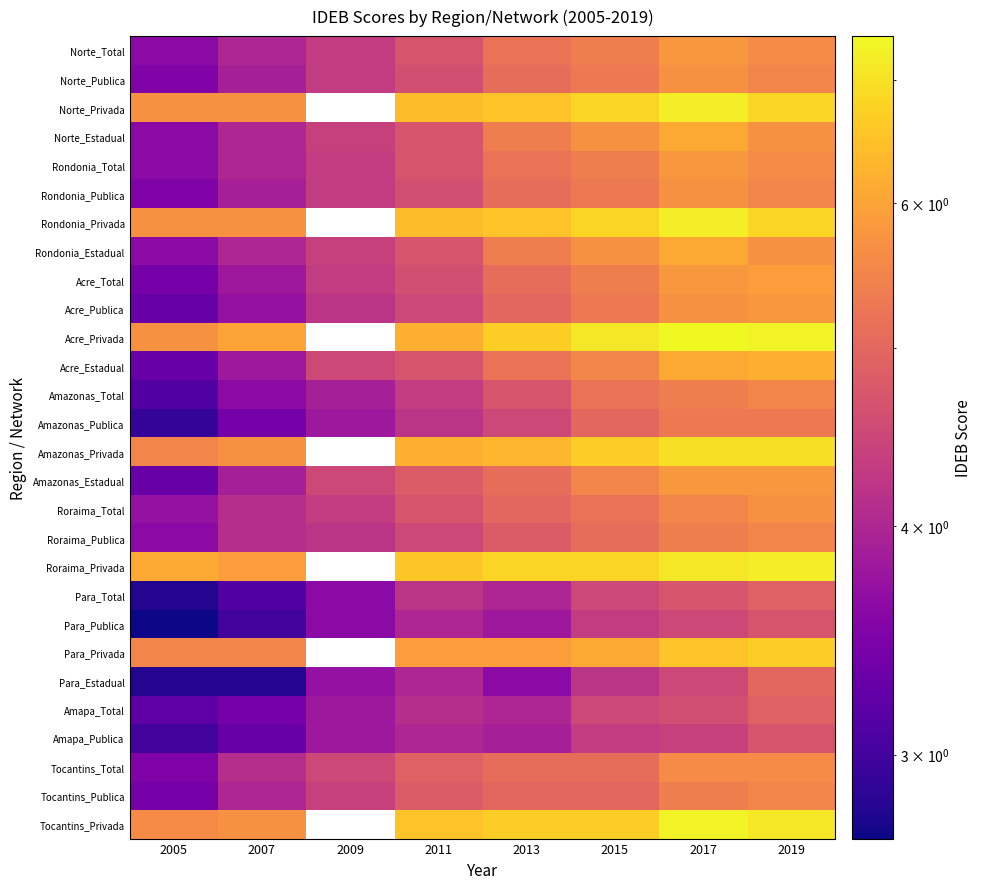

Rank the series at 2013 from lowest to highest value.

Para_Estadual, Para_Publica, Amapa_Publica, Para_Total, Amapa_Total, Amazonas_Publica, Amazonas_Total, Roraima_Publica, Acre_Publica, Roraima_Total, Tocantins_Publica, Norte_Publica, Rondonia_Publica, Acre_Total, Amazonas_Estadual, Tocantins_Total, Norte_Total, Rondonia_Total, Acre_Estadual, Norte_Estadual, Rondonia_Estadual, Para_Privada, Amazonas_Privada, Norte_Privada, Rondonia_Privada, Acre_Privada, Tocantins_Privada, Roraima_Privada